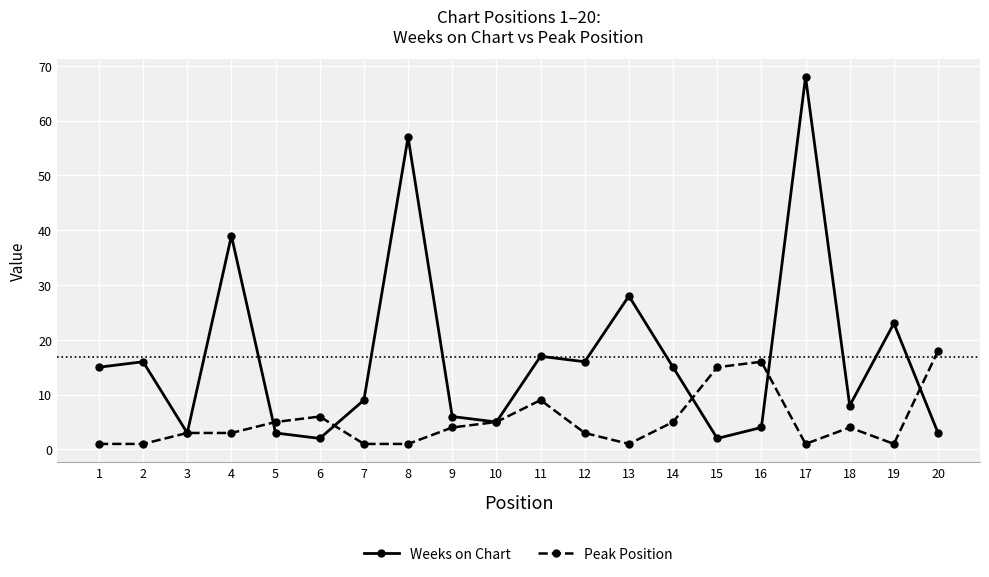

Reading left to right, list all the values displayed in this chart.

Weeks on Chart: 15	16	3	39	3	2	9	57	6	5	17	16	28	15	2	4	68	8	23	3
Peak Position: 1	1	3	3	5	6	1	1	4	5	9	3	1	5	15	16	1	4	1	18